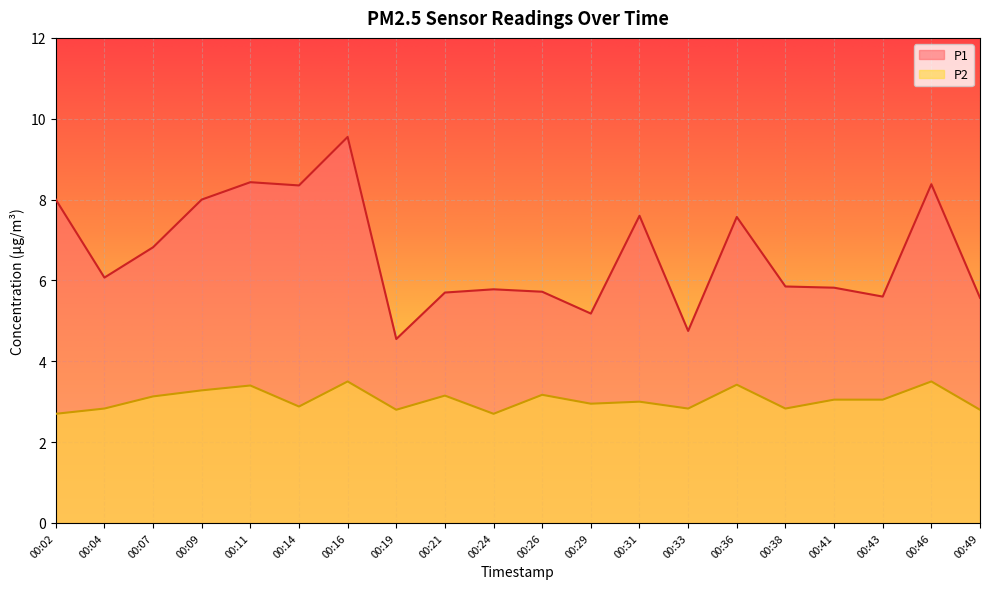

Which series has the largest total across all categories?

P1